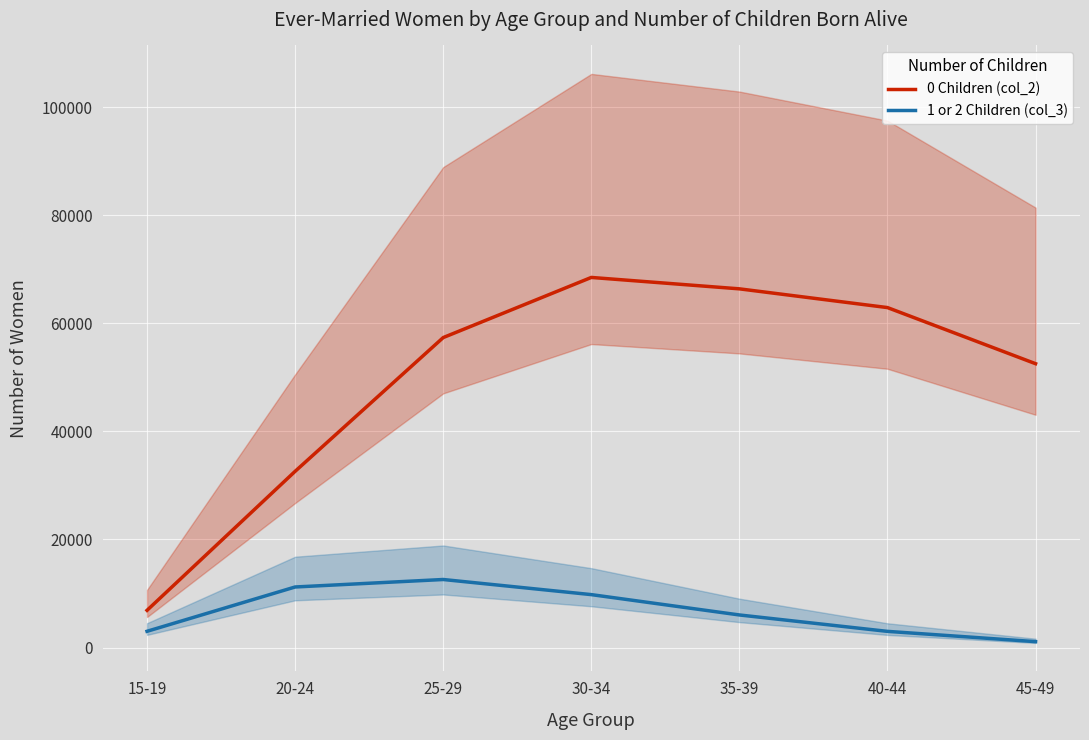

Reading right to left, extract all data points from this chart.

0 Children (col_2): 45-49=52515	40-44=62897	35-39=66364	30-34=68474	25-29=57348	20-24=32602	15-19=6881
1 or 2 Children (col_3): 45-49=1088	40-44=2989	35-39=6025	30-34=9789	25-29=12586	20-24=11201	15-19=3002